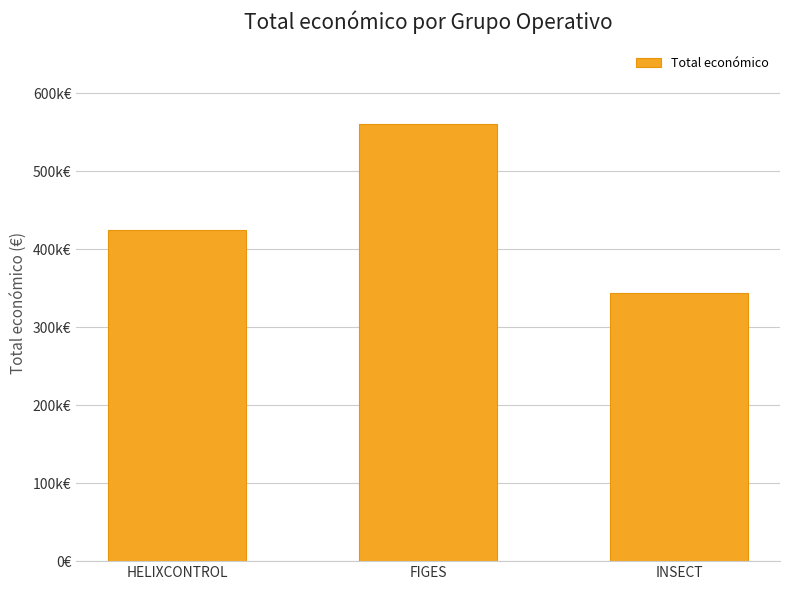

Are the bars horizontal?

No